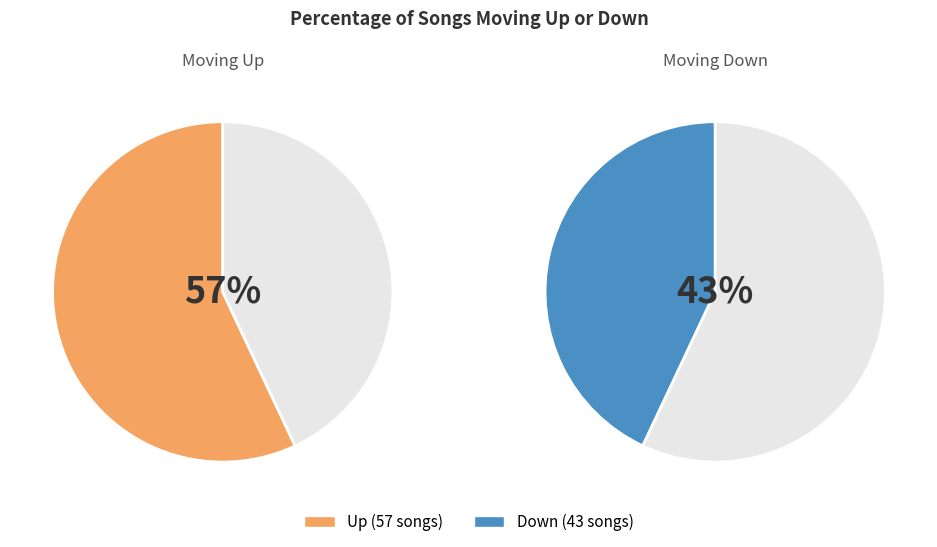

What is the majority slice?

up